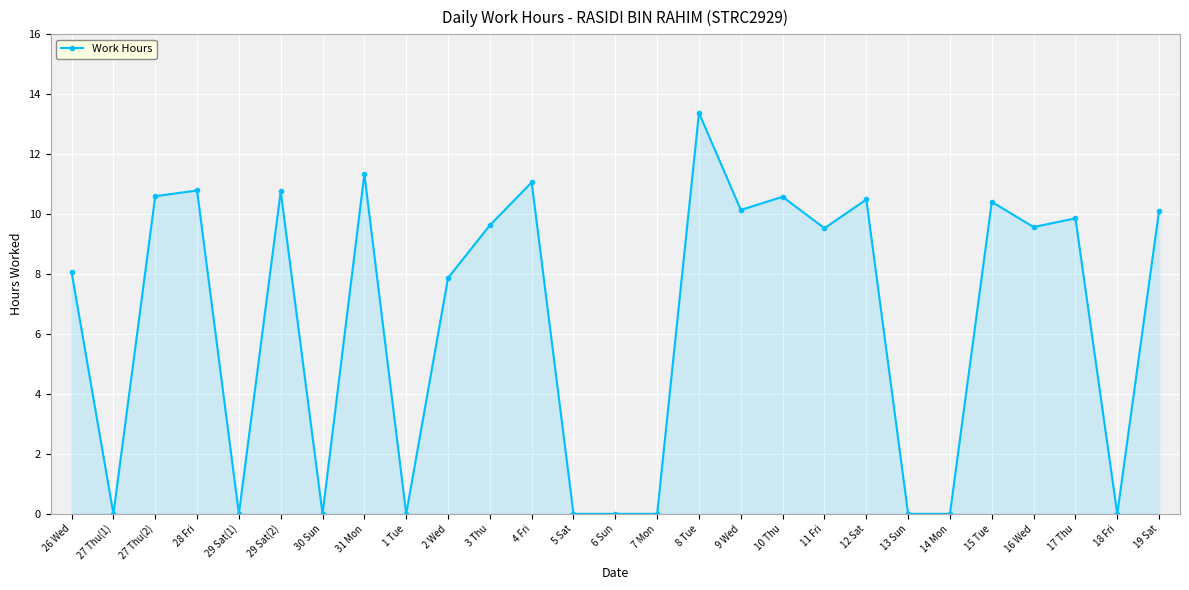

What is the difference between the values at 27 Thu(1) and 2 Wed?

7.9